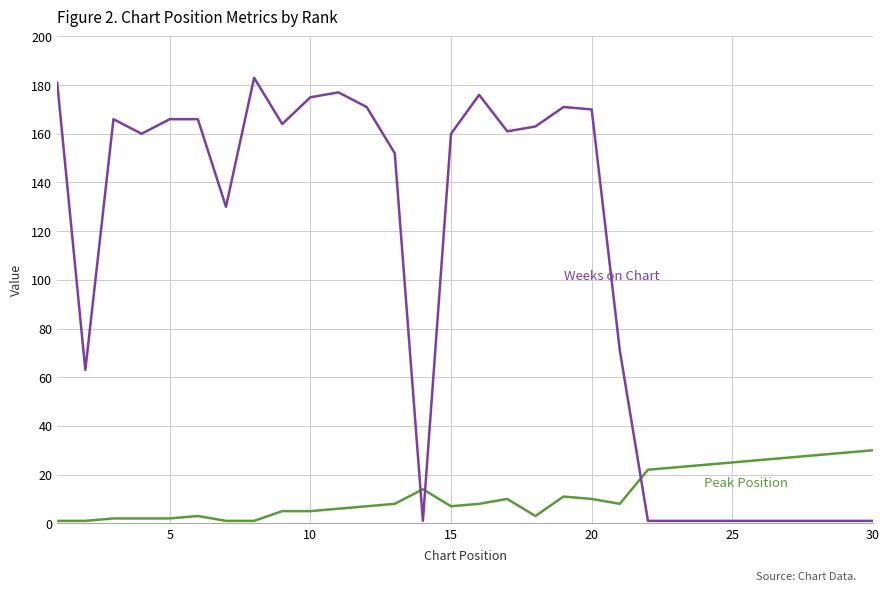

What is the maximum value shown in the chart?

183